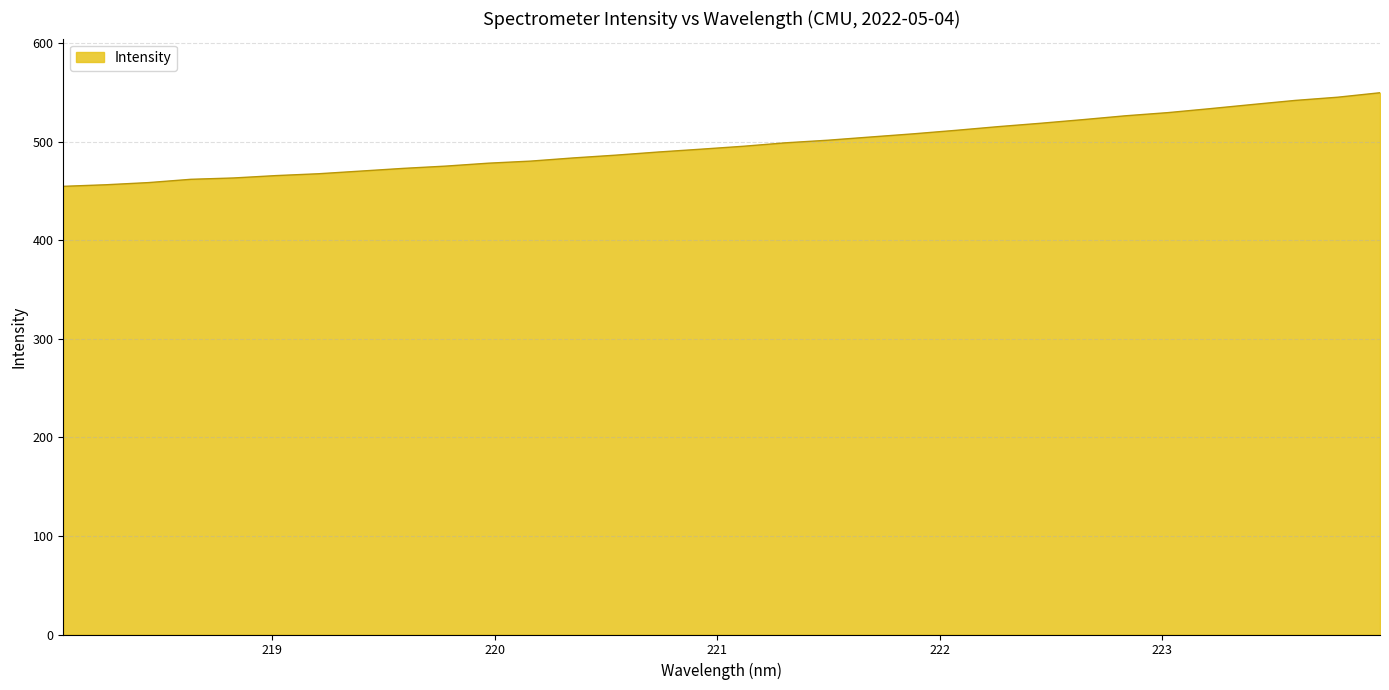

Does the chart display data point markers on the line(s)?

No